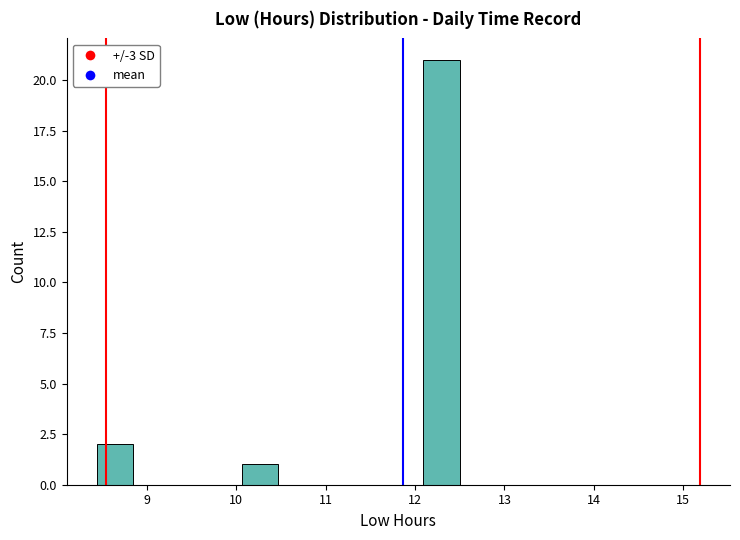

Reading left to right, list every bar in this chart as the range it spans on the x-axis followed by its height. Neither the bar edges nor the heights are printed on the chart, so give them approximately, as read against the axes.

8.4 to 8.8: 2
8.8 to 9.3: 0
9.3 to 9.7: 0
9.7 to 10.1: 0
10.1 to 10.5: 1
10.5 to 10.9: 0
10.9 to 11.3: 0
11.3 to 11.7: 0
11.7 to 12.1: 0
12.1 to 12.5: 21